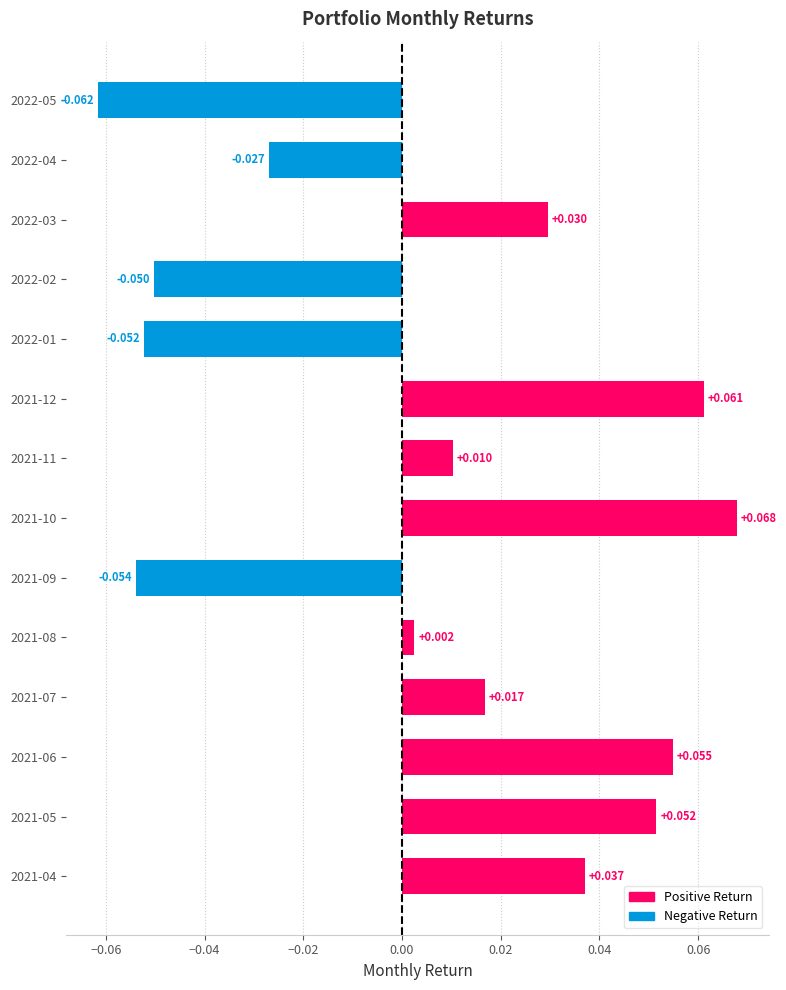

Are the bars horizontal?

Yes